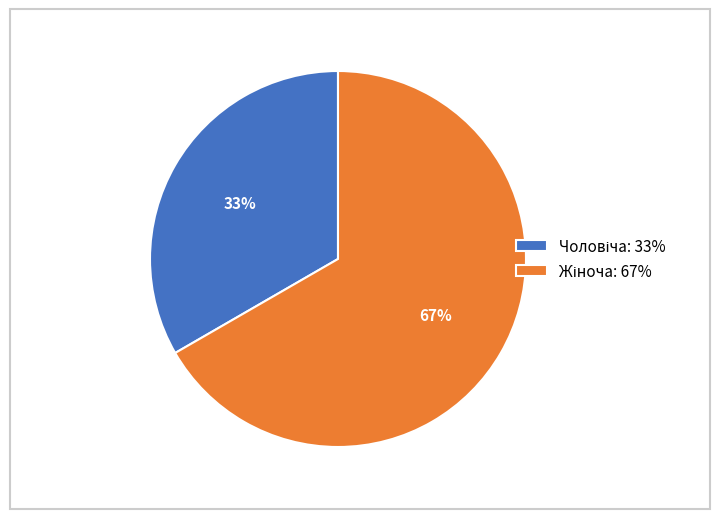

Is there any slice that represents more than half of the pie?

Yes